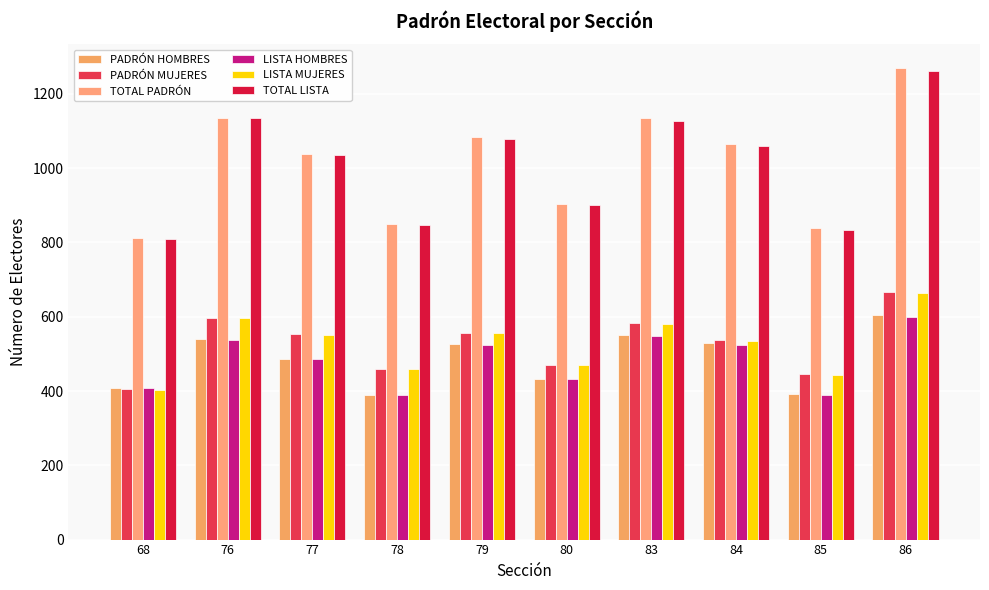

What is the total value across all series at 86?

5066